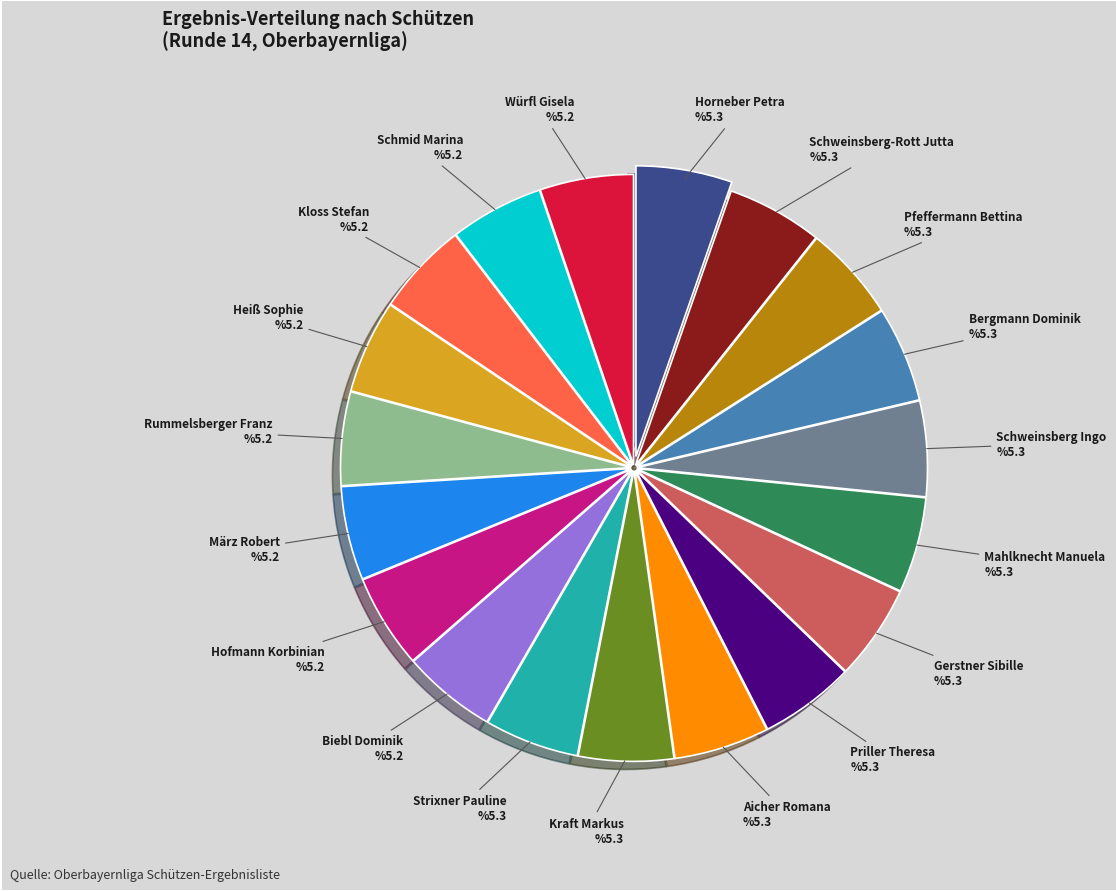

Is the sum of Priller Theresa and Schweinsberg-Rott Jutta greater than half?

No